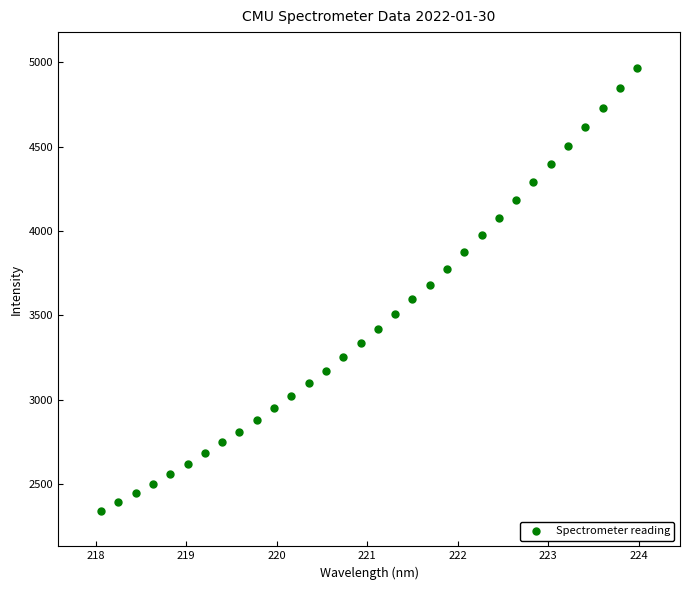

What is the range of Y values (max minus min)?

2627.1